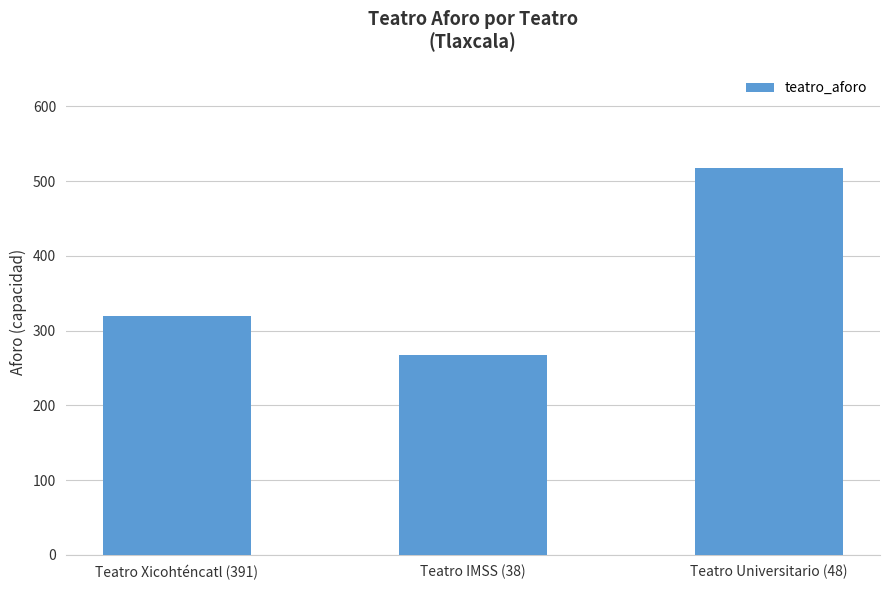

Read the value at Teatro Xicohténcatl (391).

320